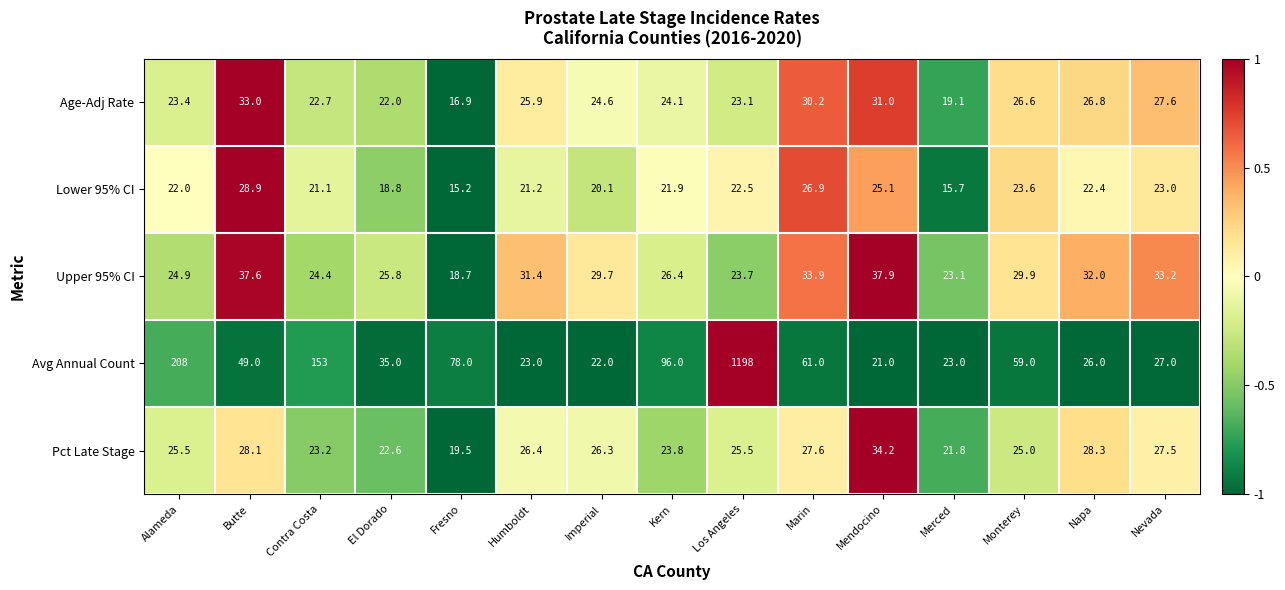

Which series has the largest total across all categories?

Avg Annual Count